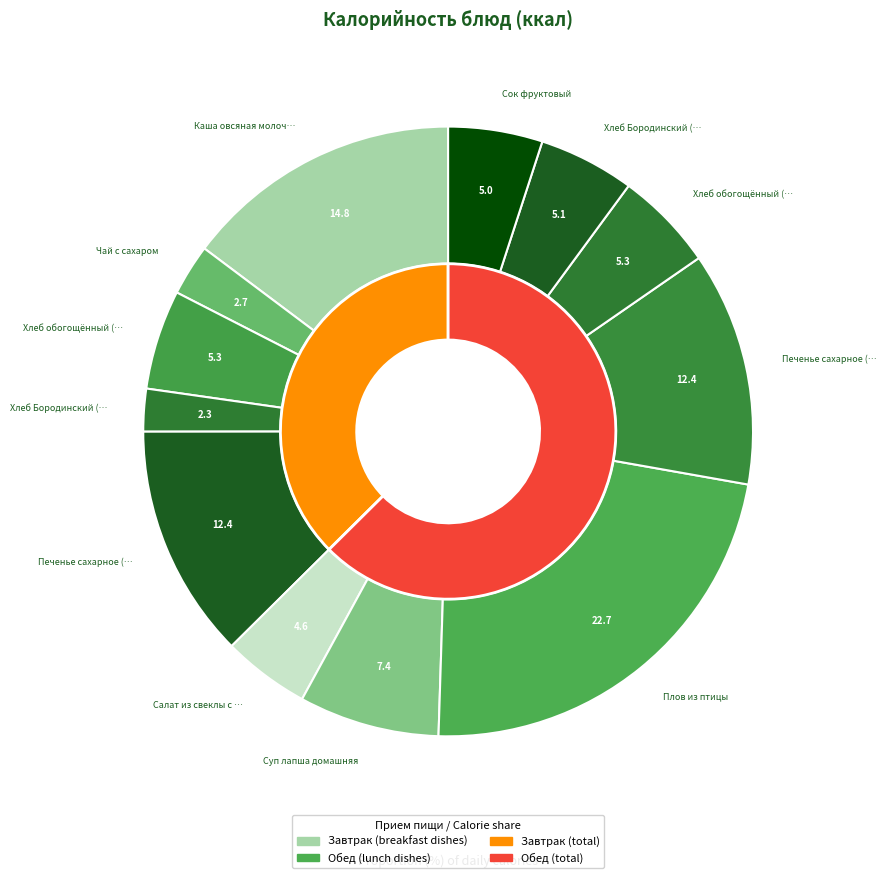

To the nearest percent, what is the difference between the largest and smallest slice percentages?

20%